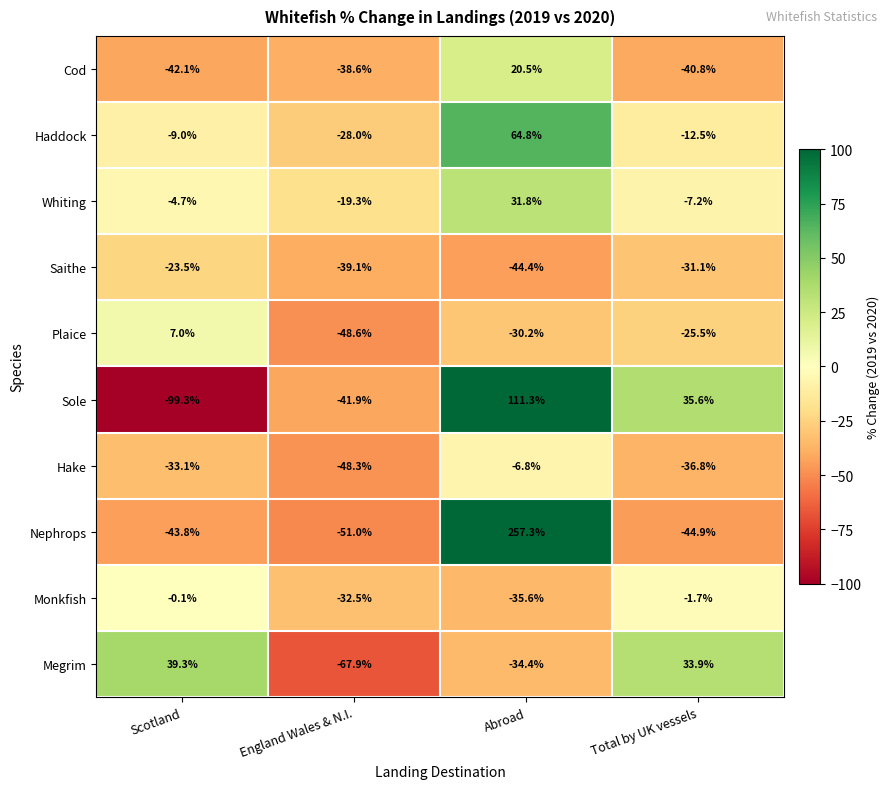

How many data points in Whiting are less than -4?

3